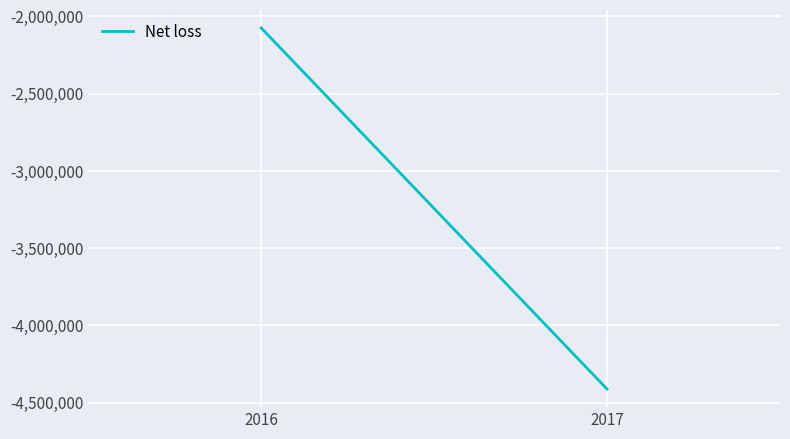

How many data points are less than -2075000?

1